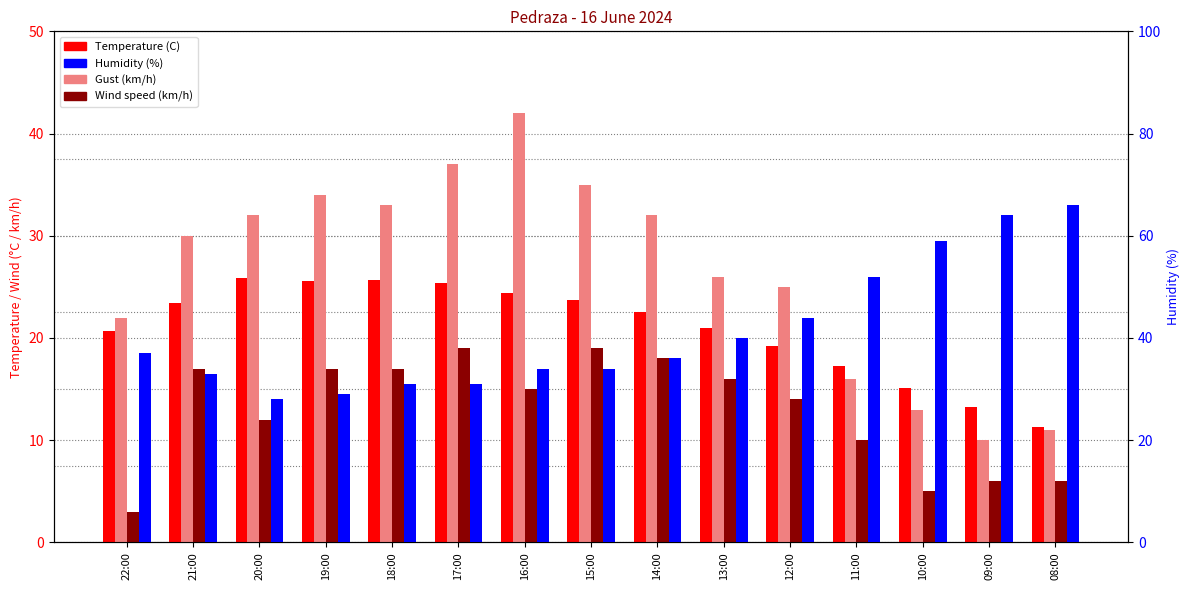

At which label does Gust (km/h) reach its peak?

16:00